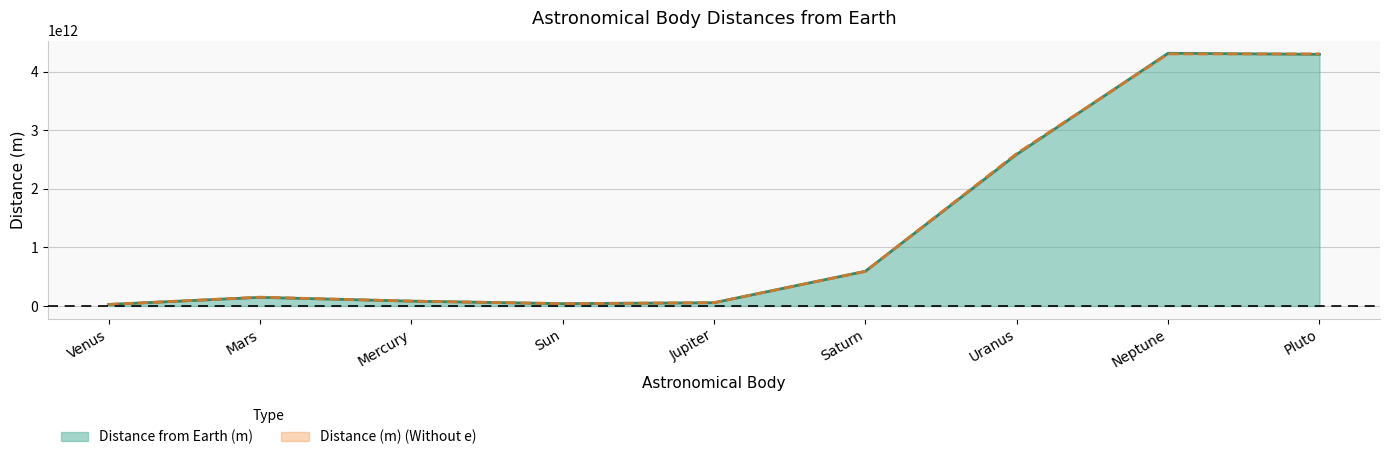

Where is the first local minimum for Distance from Earth (m)?

Sun